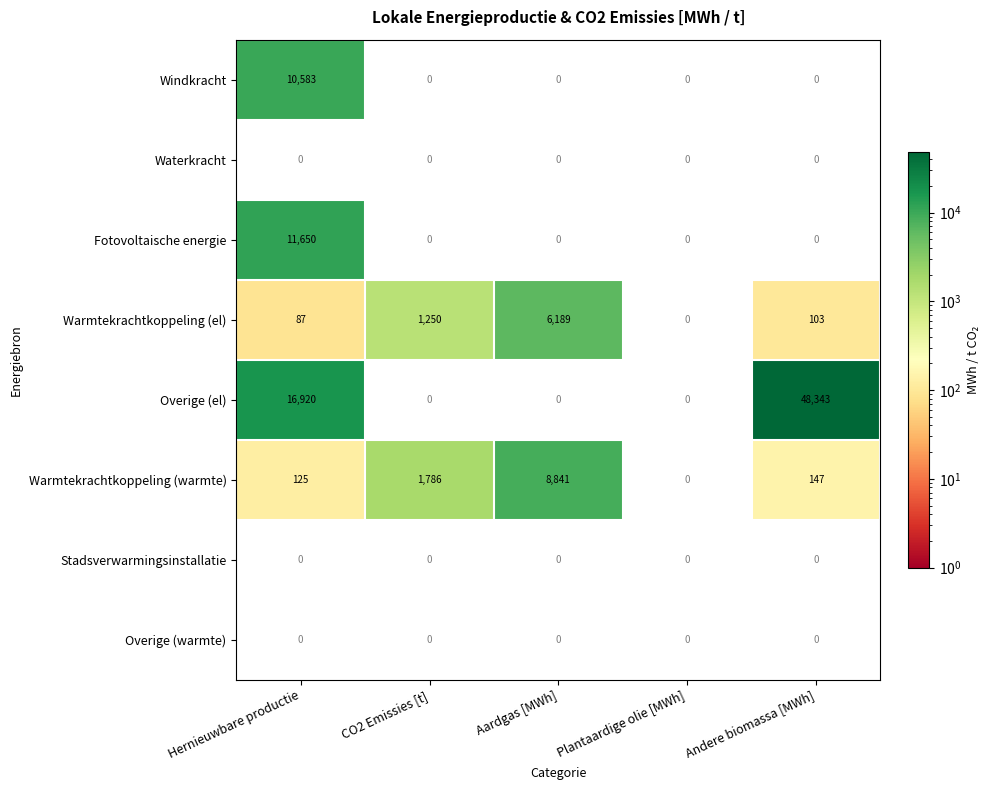

Which series has the widest spread of values?

Overige (el)